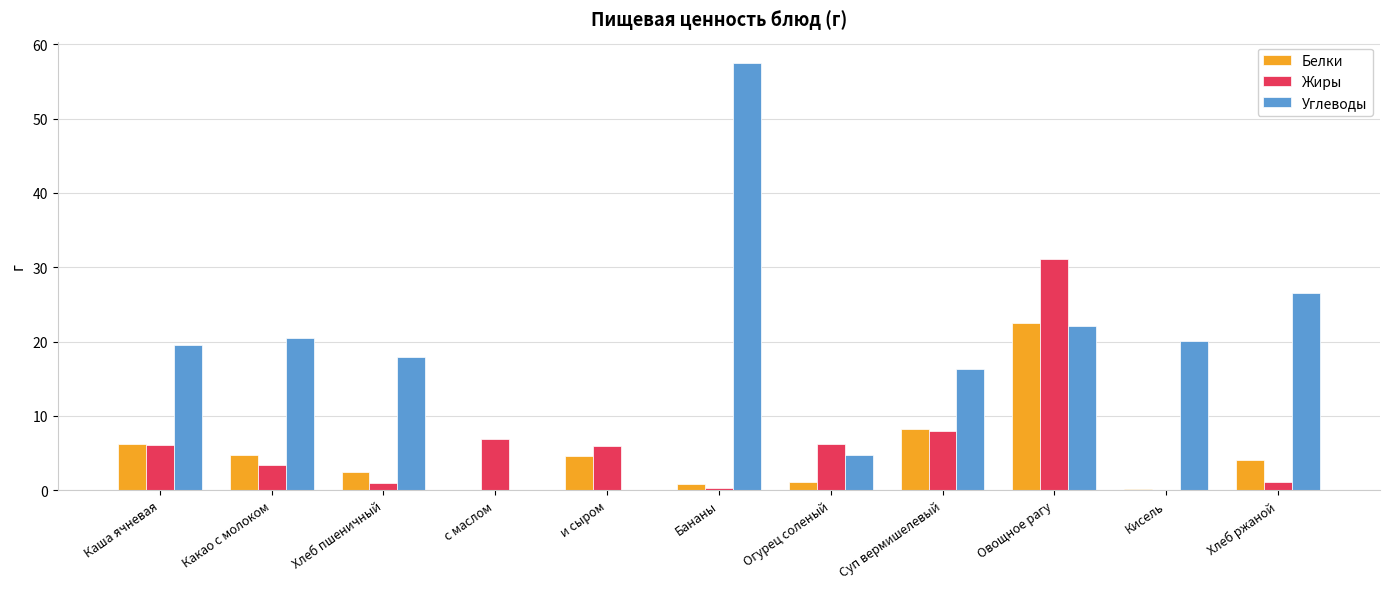

What is the total value across all series at и сыром?

10.5